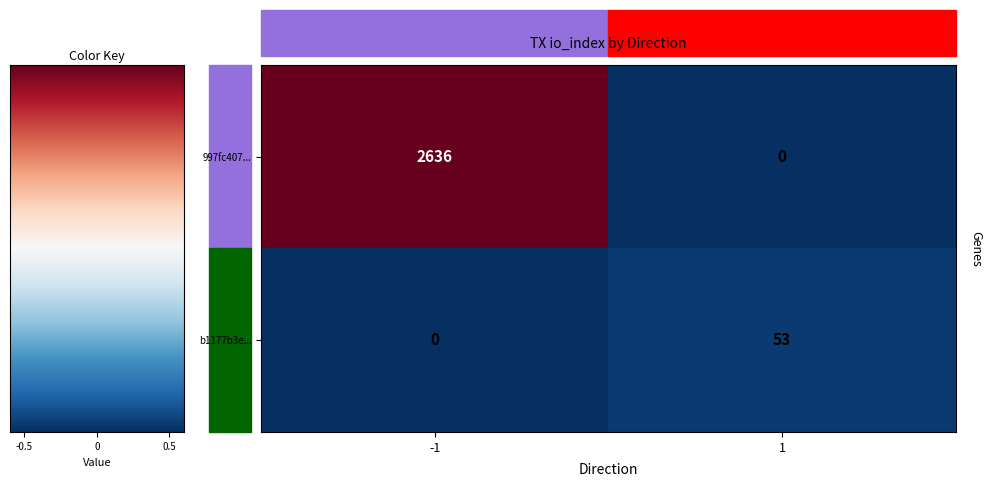

What is the sum of the b1177b3e... values at -1 and 1?

53